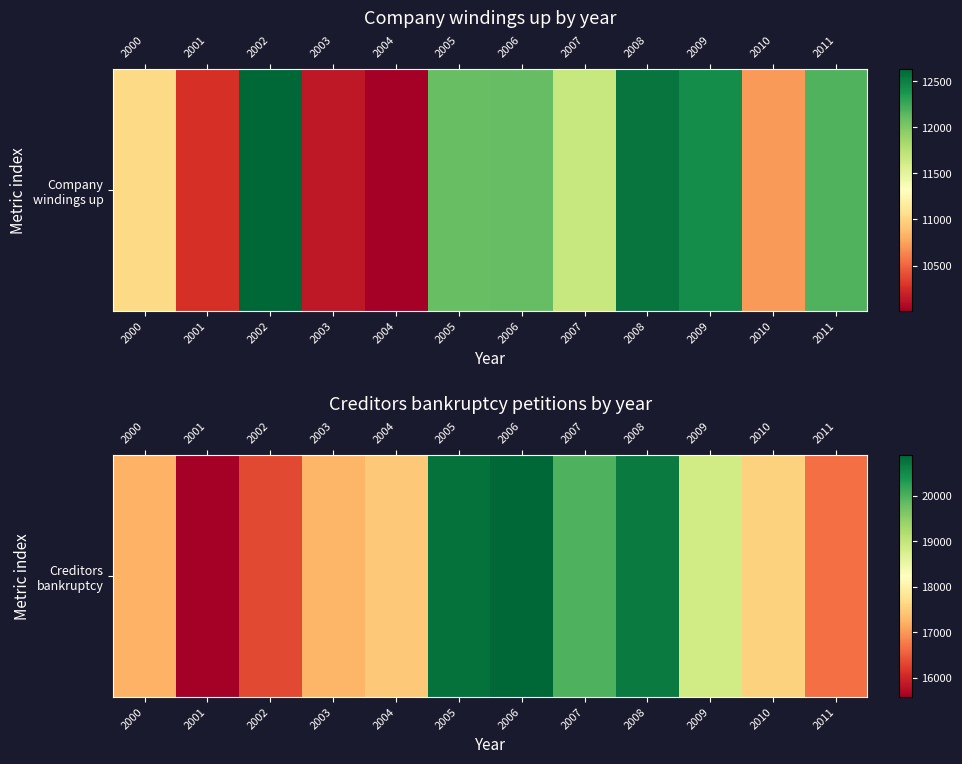

Rank the categories by value from highest to lowest.

2006, 2005, 2008, 2007, 2009, 2010, 2004, 2003, 2000, 2011, 2002, 2001